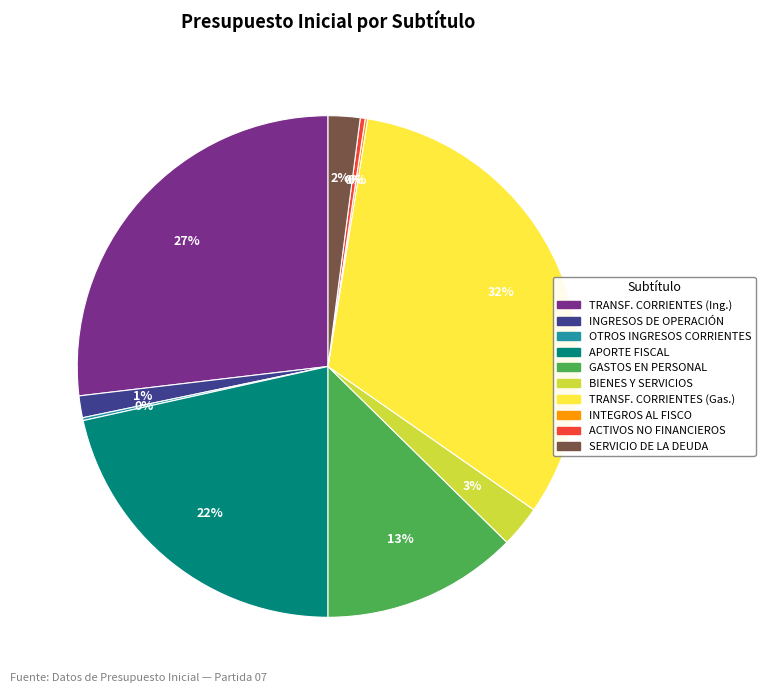

To the nearest percent, what is the difference between the BIENES Y SERVICIOS and GASTOS EN PERSONAL slice percentages?

10%